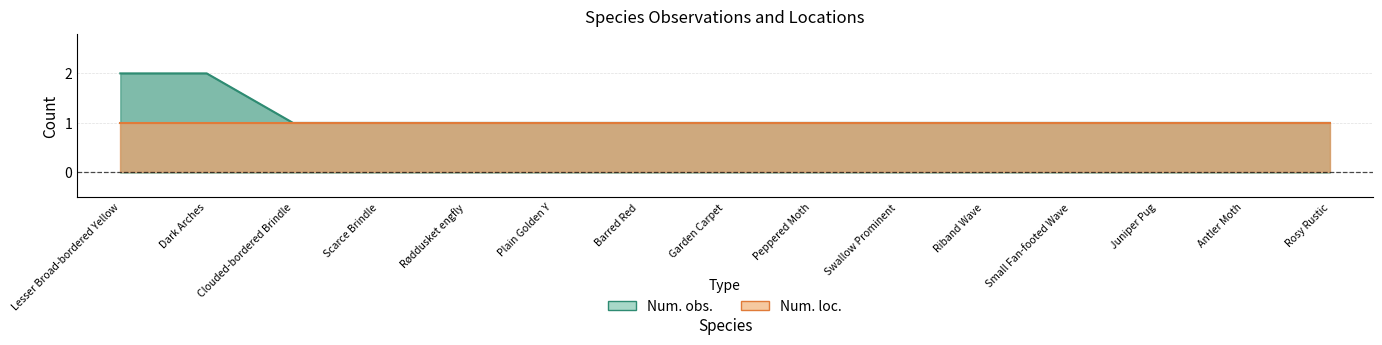

Rank the series by their maximum value, from lowest to highest.

Num. loc., Num. obs.